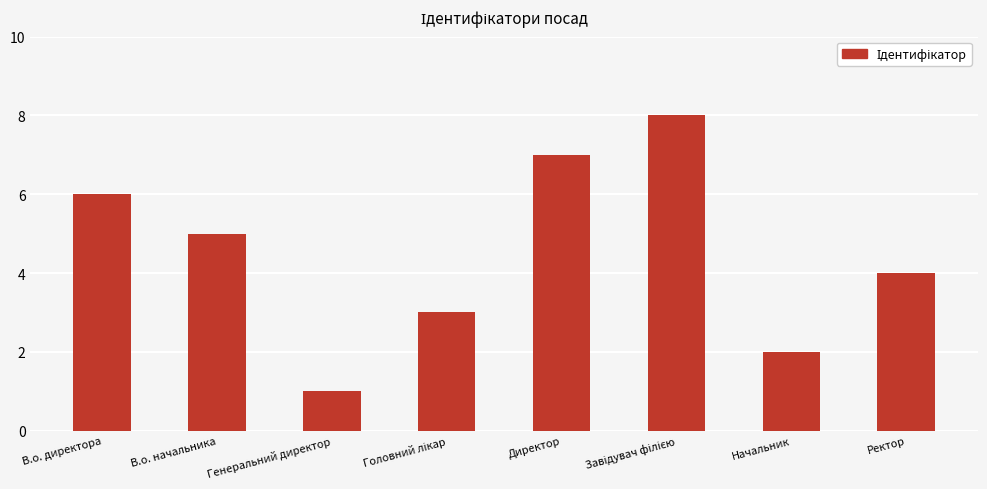

Are the bars horizontal?

No